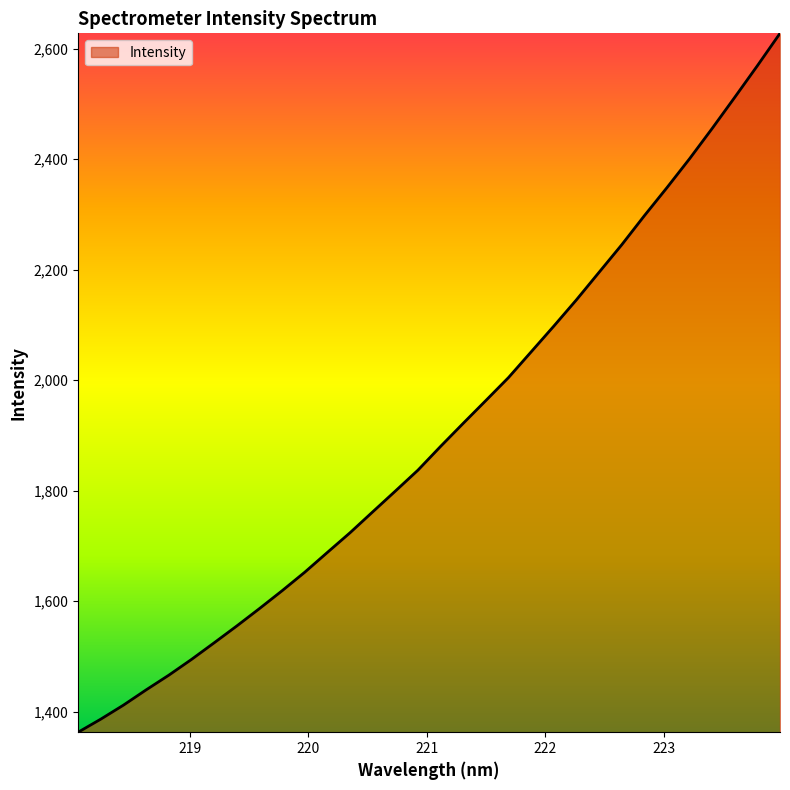

What is the minimum value shown in the chart?

1362.6